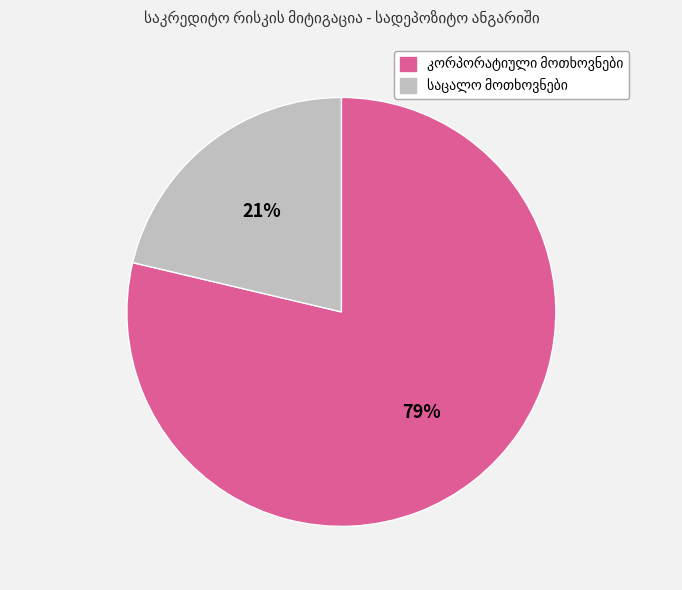

To the nearest percent, what is the average slice percentage?

50%